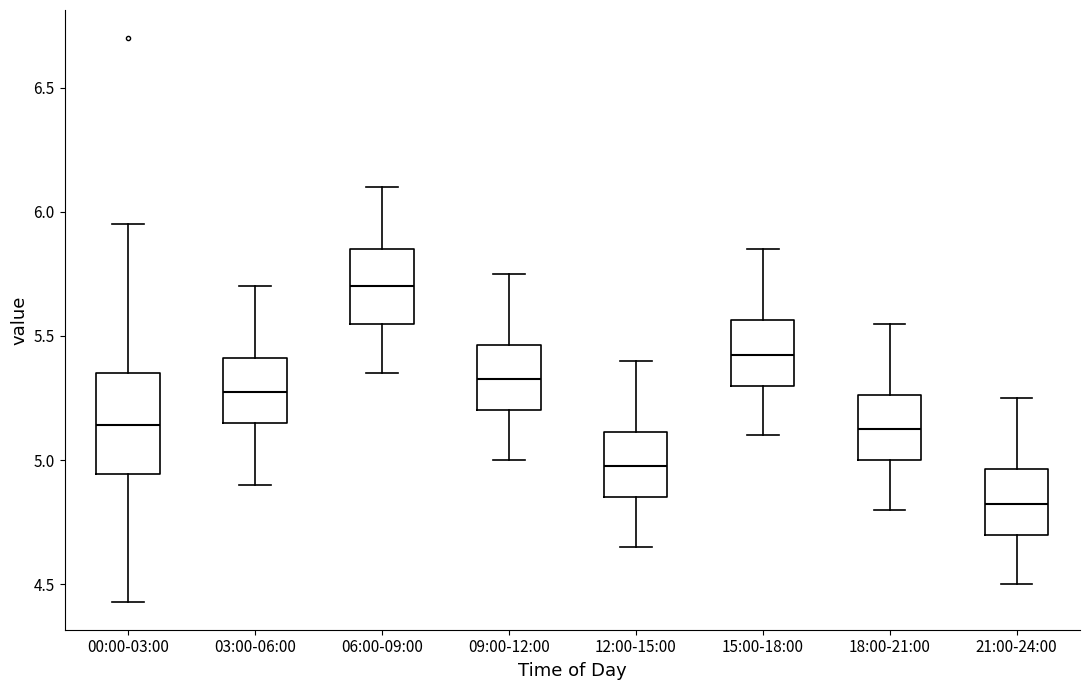

Which box has the lowest median line?

21:00-24:00